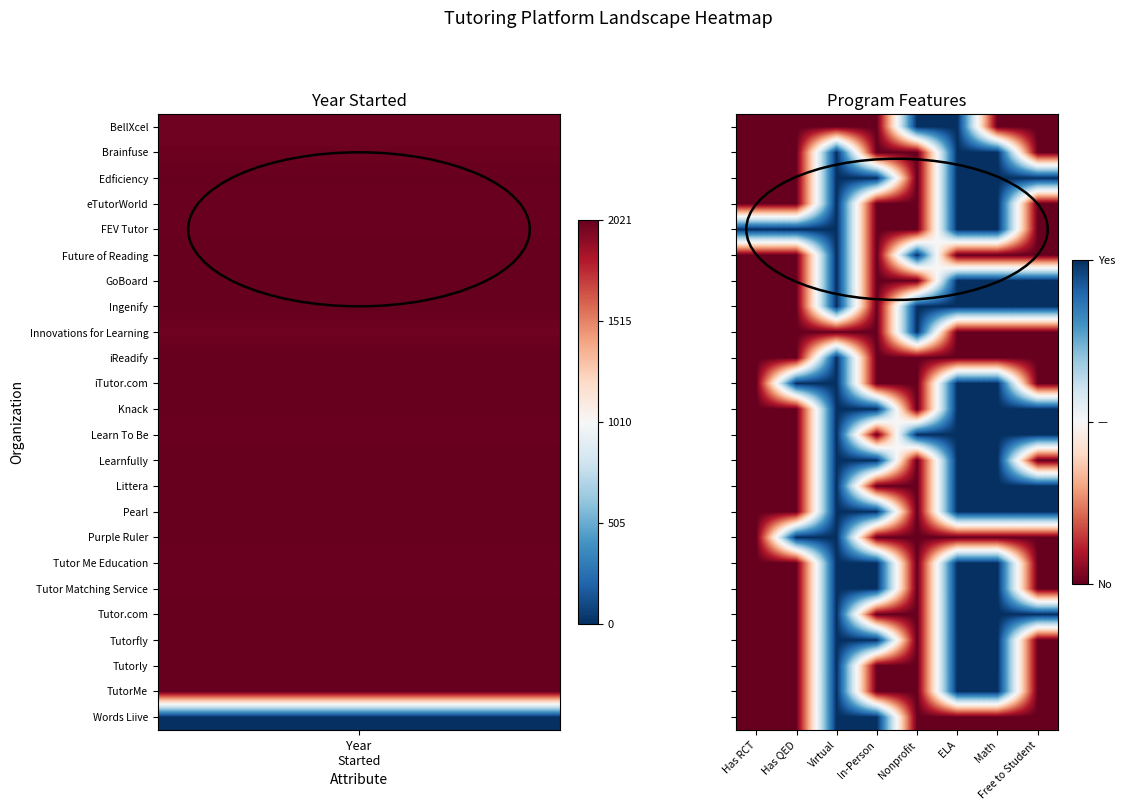

How many series are shown in this chart?

24